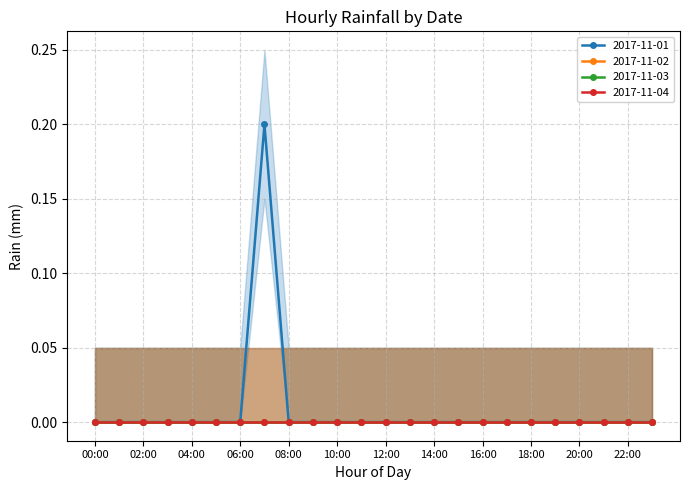

The 2017-11-01 series shows 0.0 at 13:00. True or false?

True